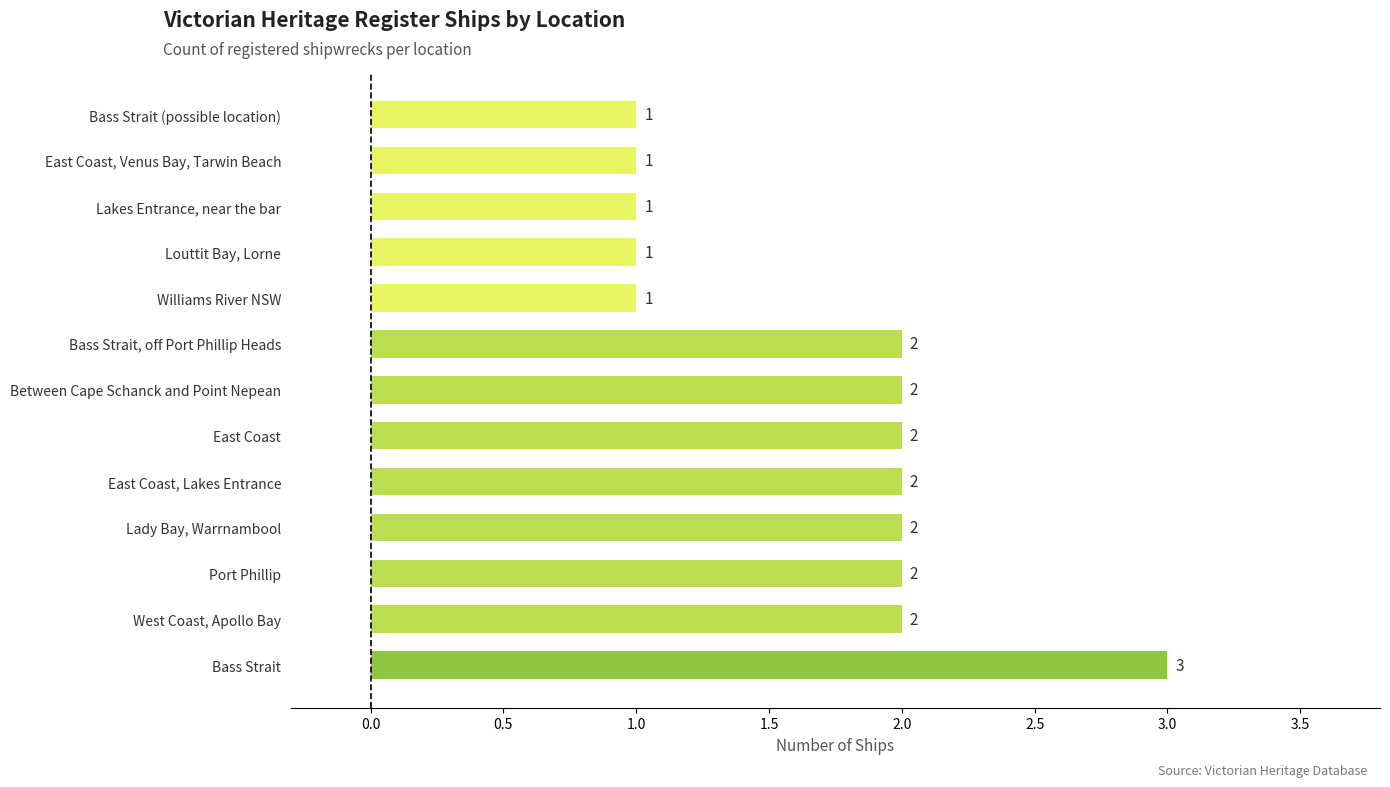

Is it true that the value at Bass Strait (possible location) is 1?

True